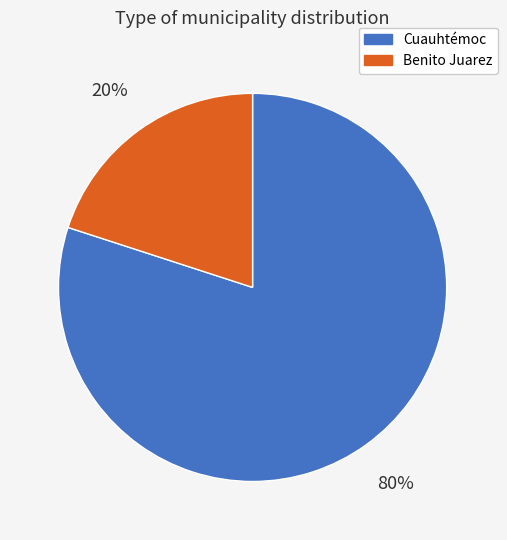

To the nearest percent, what percentage of the pie is Benito Juarez?

20%